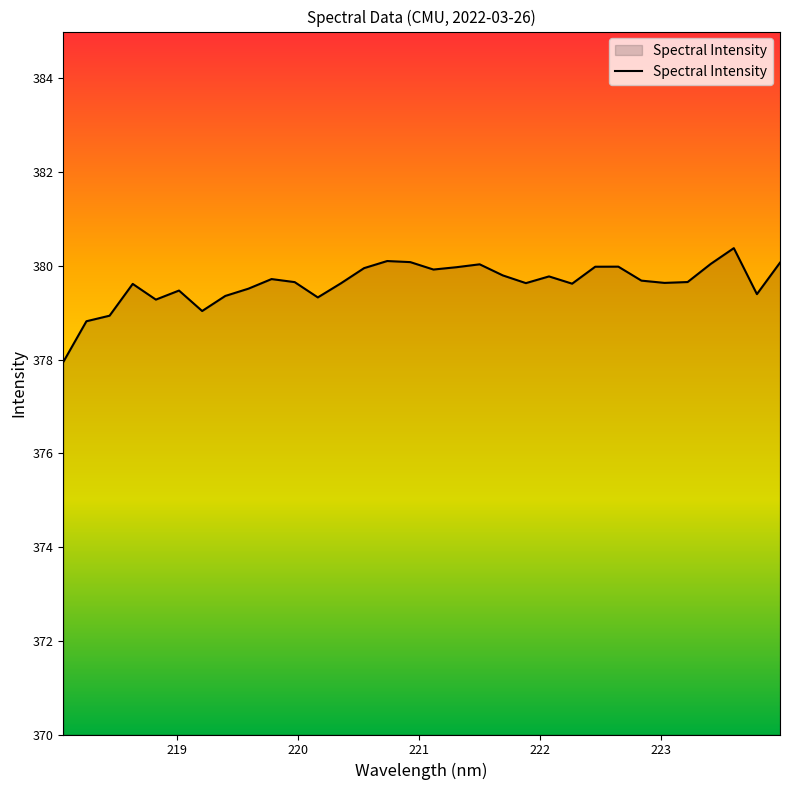

What is the difference between the maximum and minimum values?

2.4